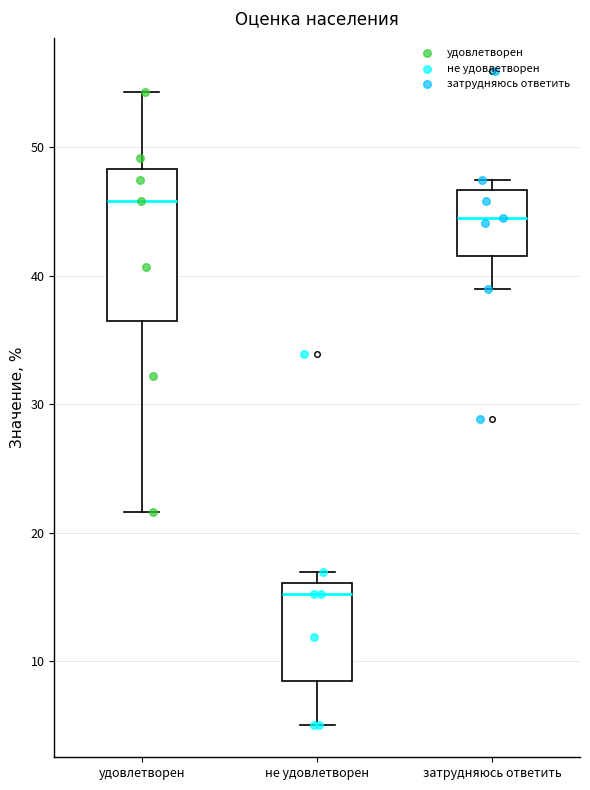

Which box has the highest median line?

удовлетворен